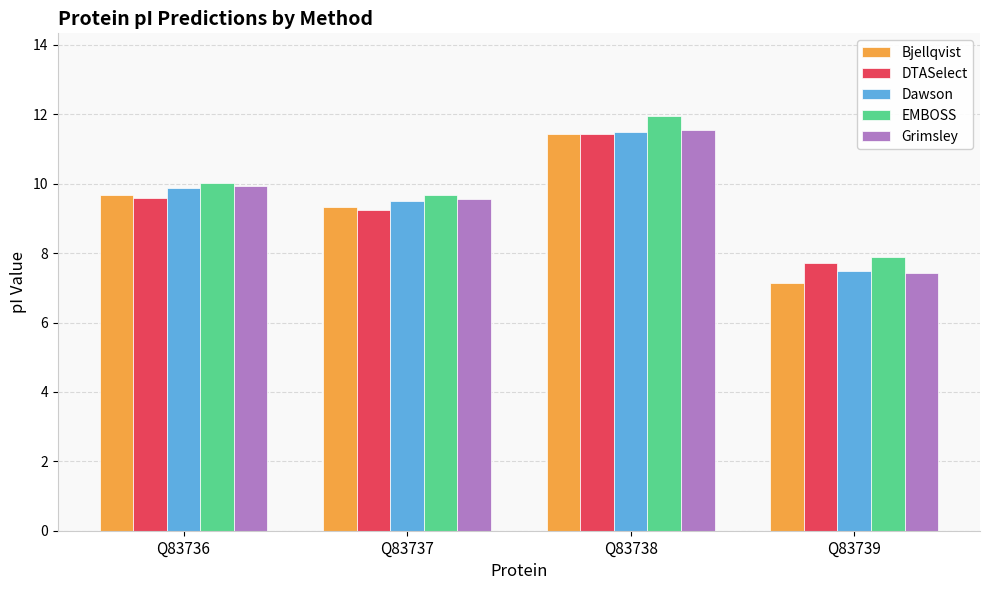

What is the average value of the EMBOSS series?

9.9